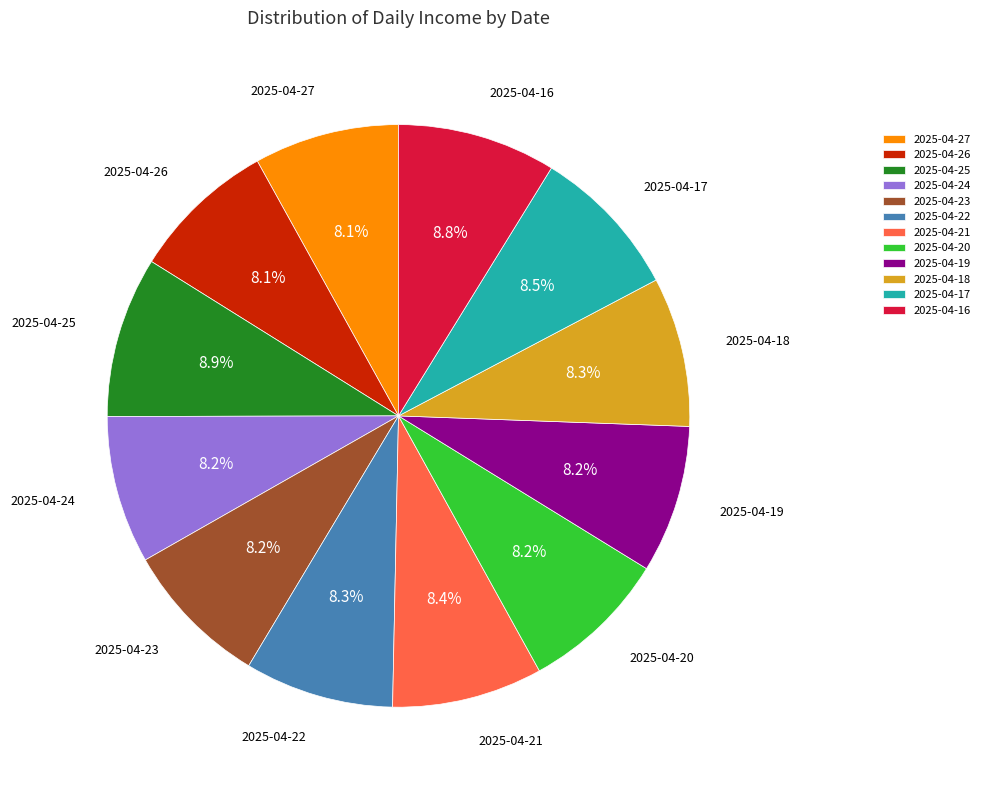

To the nearest percent, what is the combined percentage of 2025-04-22 and 2025-04-24?

16%